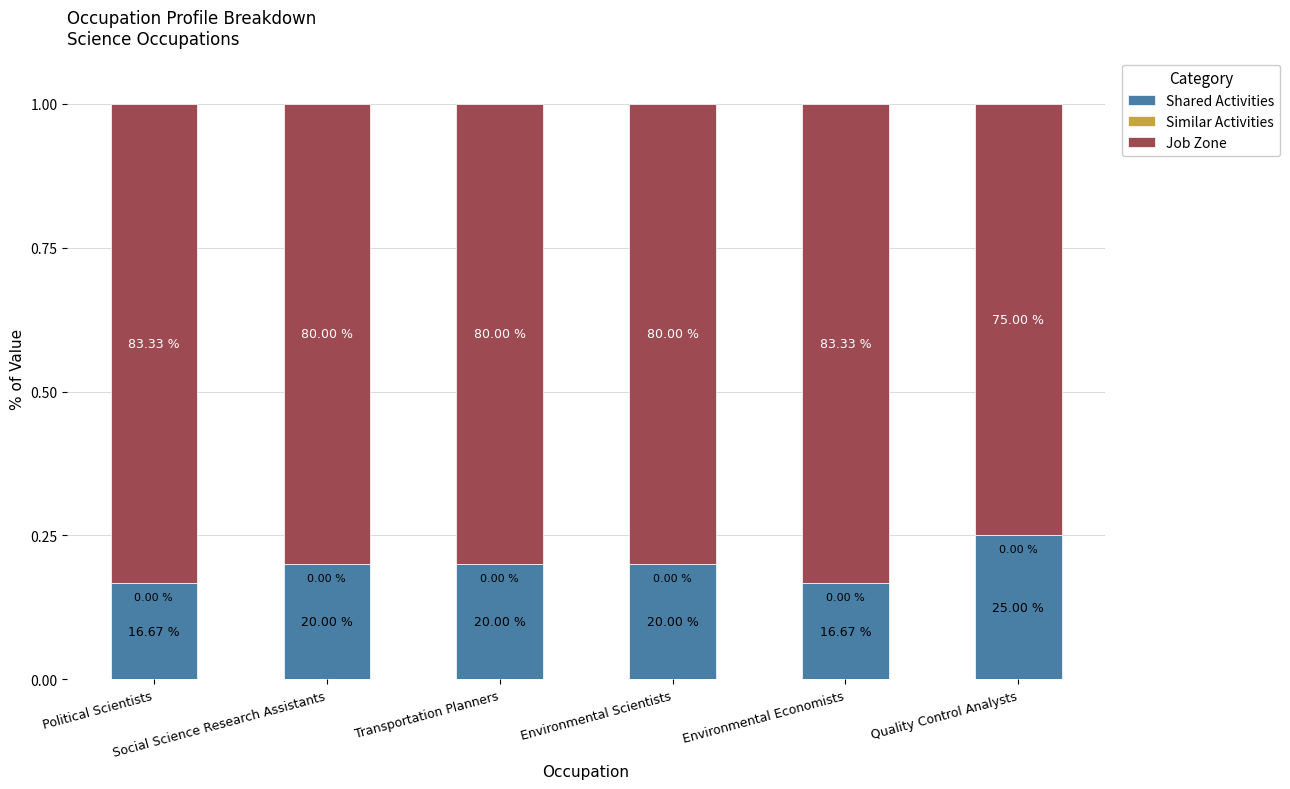

Does the chart contain any negative values?

No